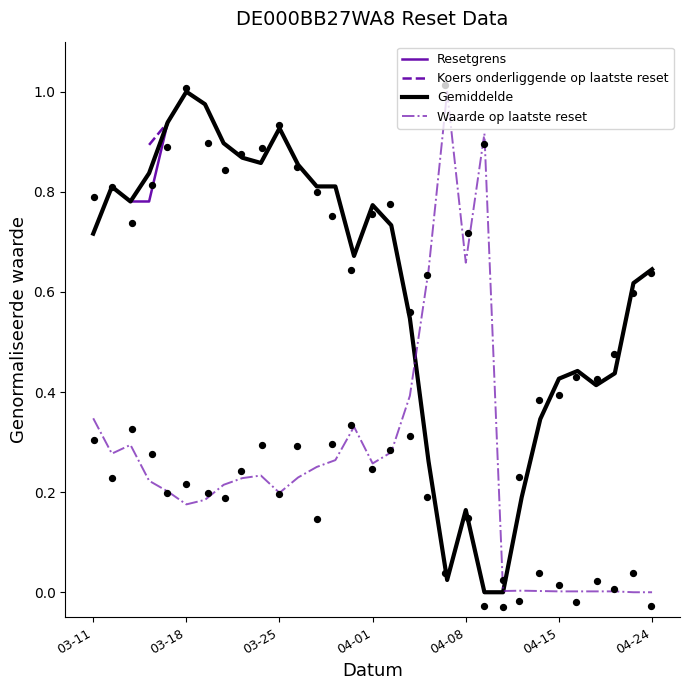

At how many categories does at least one series exceed 0?

31